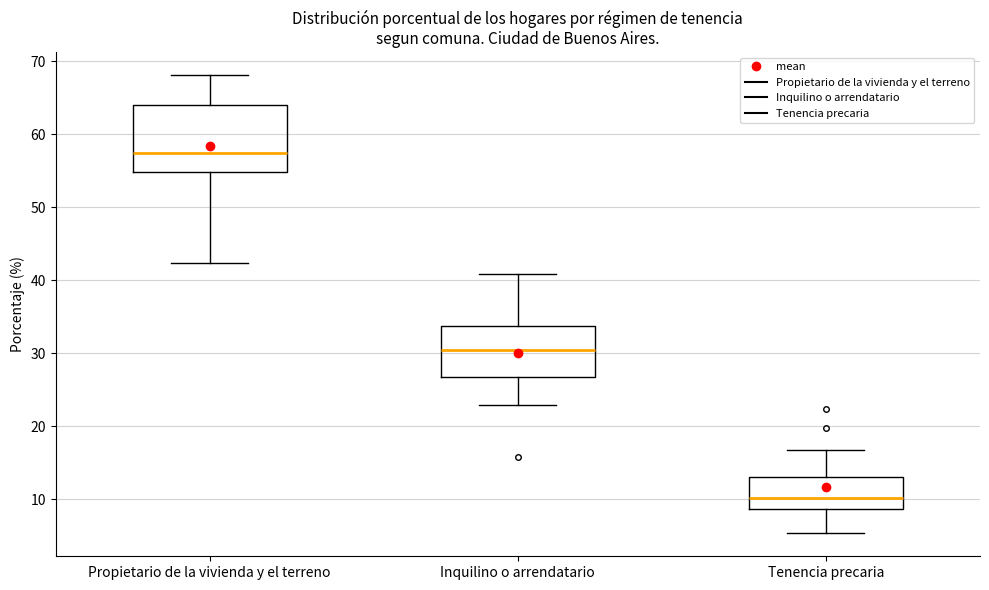

Comparing the boxes themselves (not the whiskers), which one is the tallest?

Propietario de la vivienda y el terreno